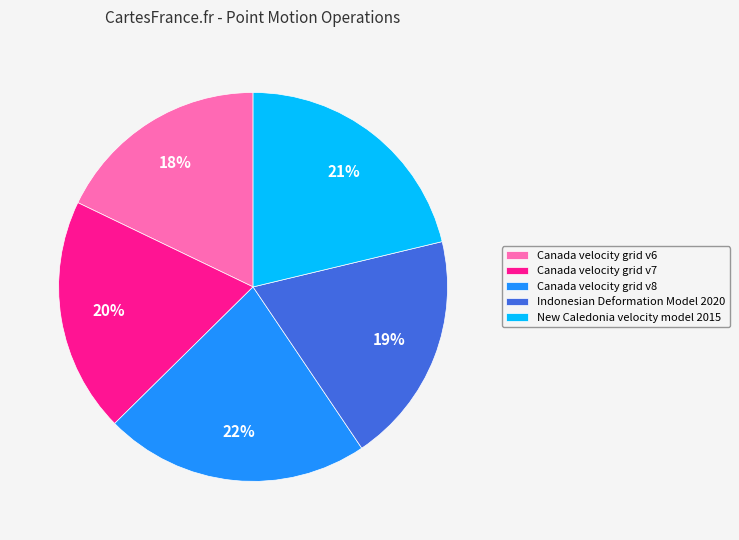

Which category has the biggest portion of the pie?

Canada velocity grid v8